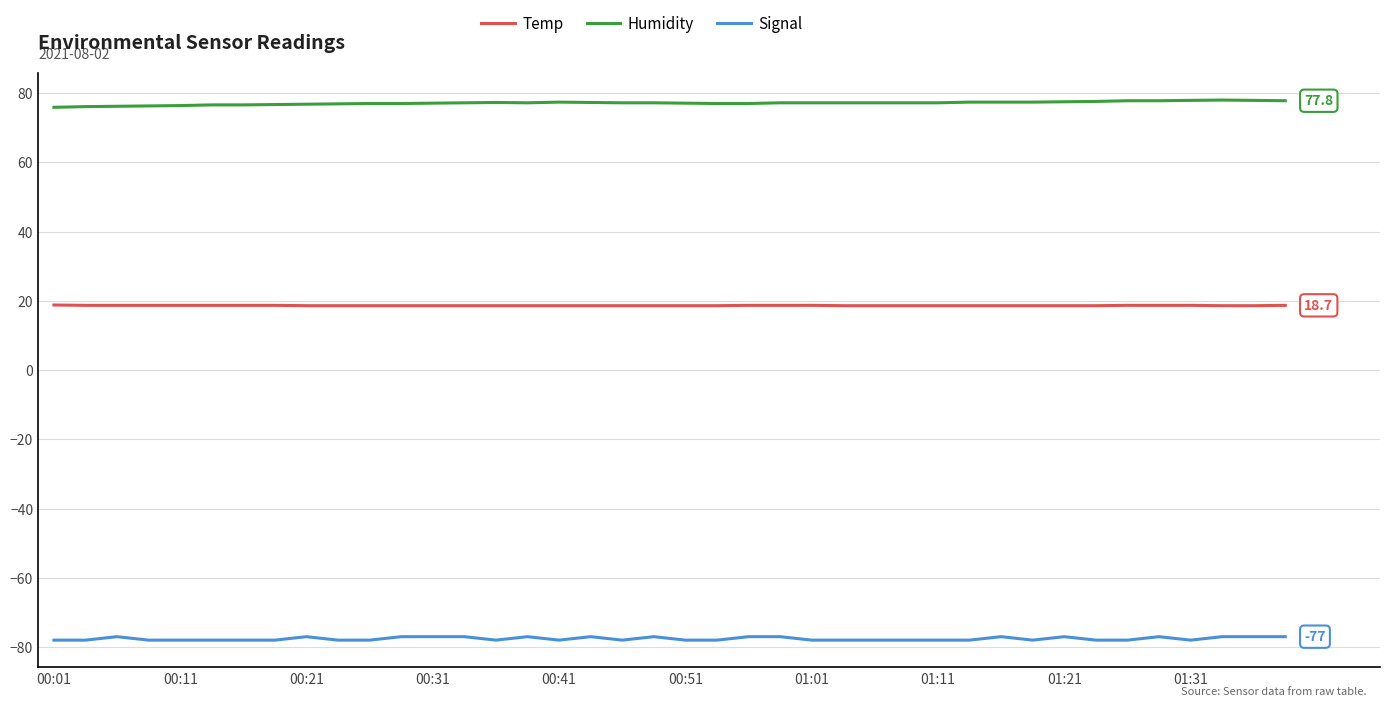

True or false: Temp and Humidity intersect in this chart.

False